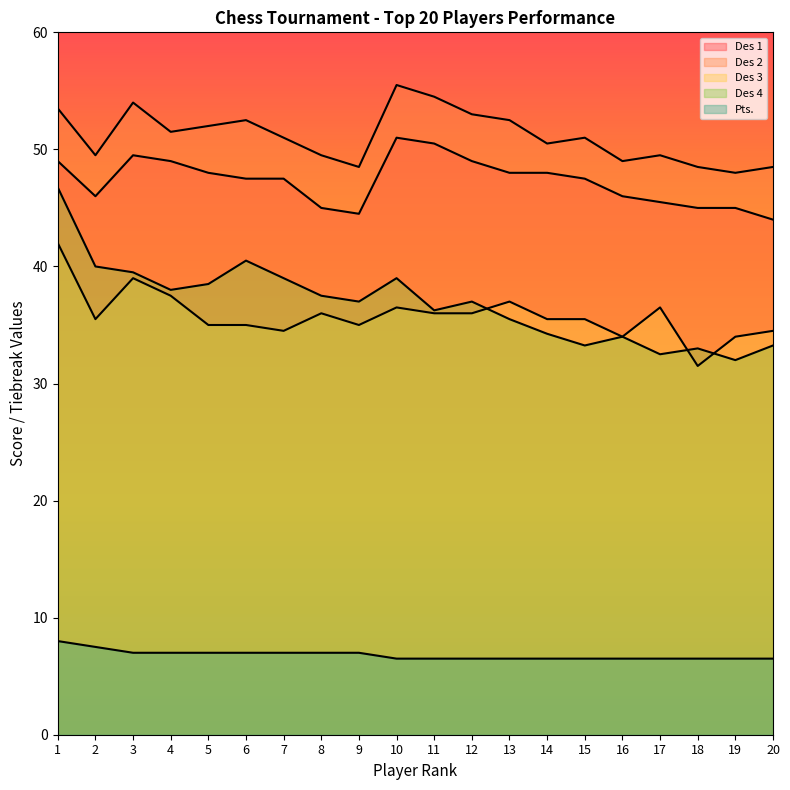

What are all the series names shown in the legend?

Des 1, Des 2, Des 3, Des 4, Pts.